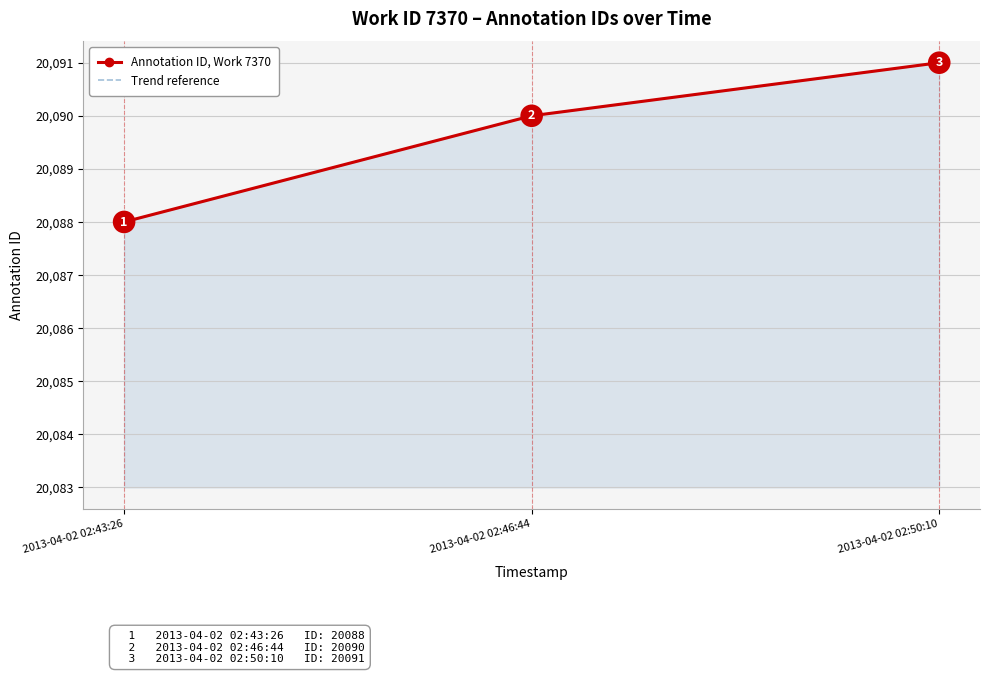

Reading left to right, extract all data points from this chart.

Annotation ID, Work 7370: 20088	20090	20091
Trend reference: 20088	20090	20091